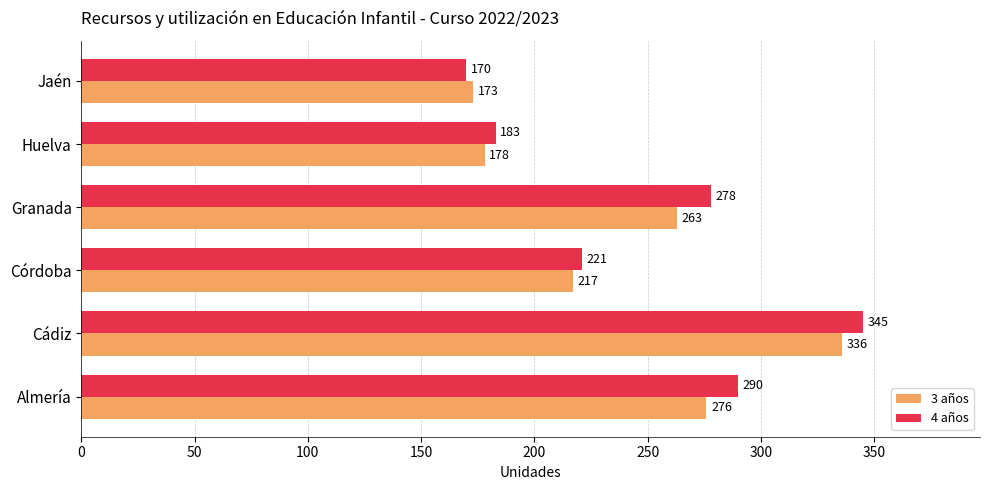

What is the average value of the 4 años series?

248